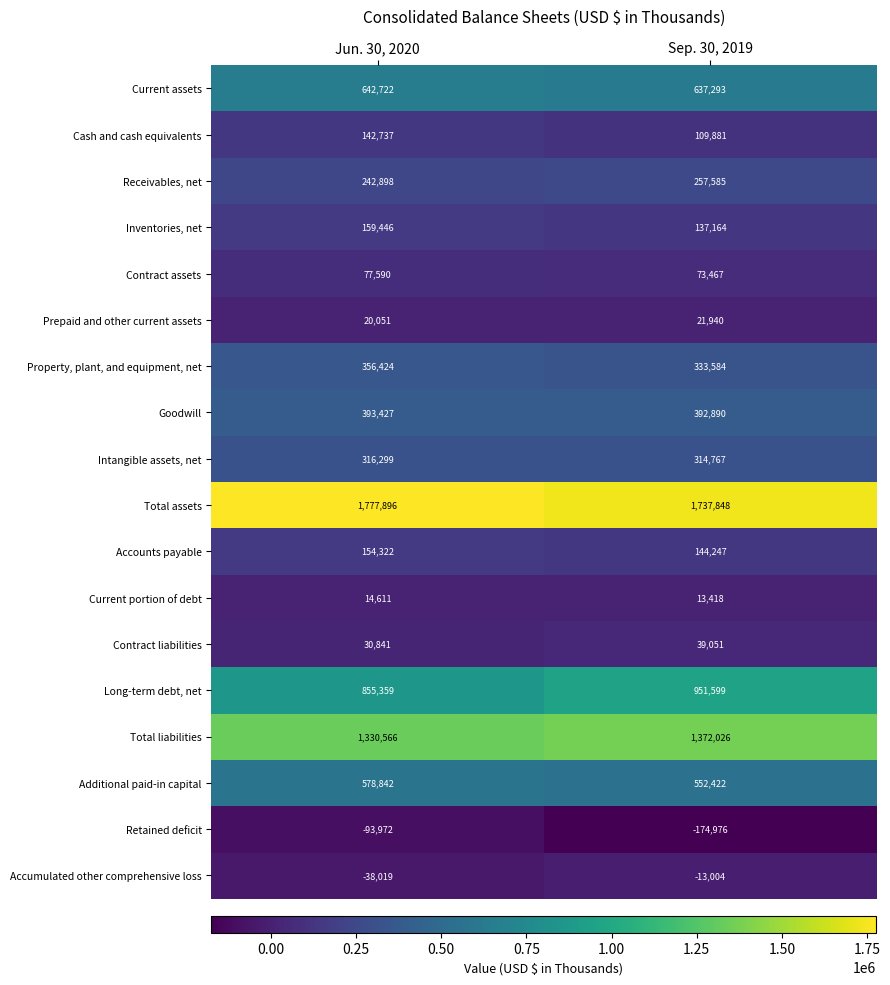

What is the maximum value for Inventories, net?

159446